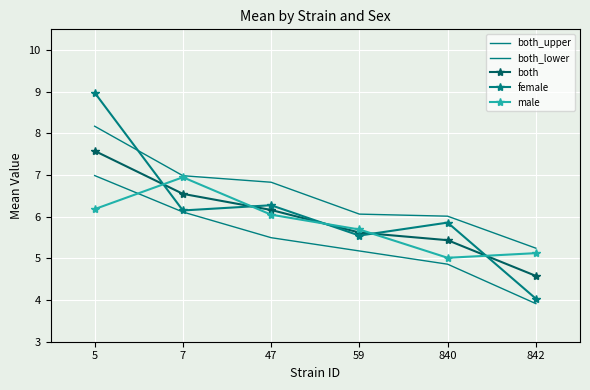

How many values in the both_lower series are below 5?

2